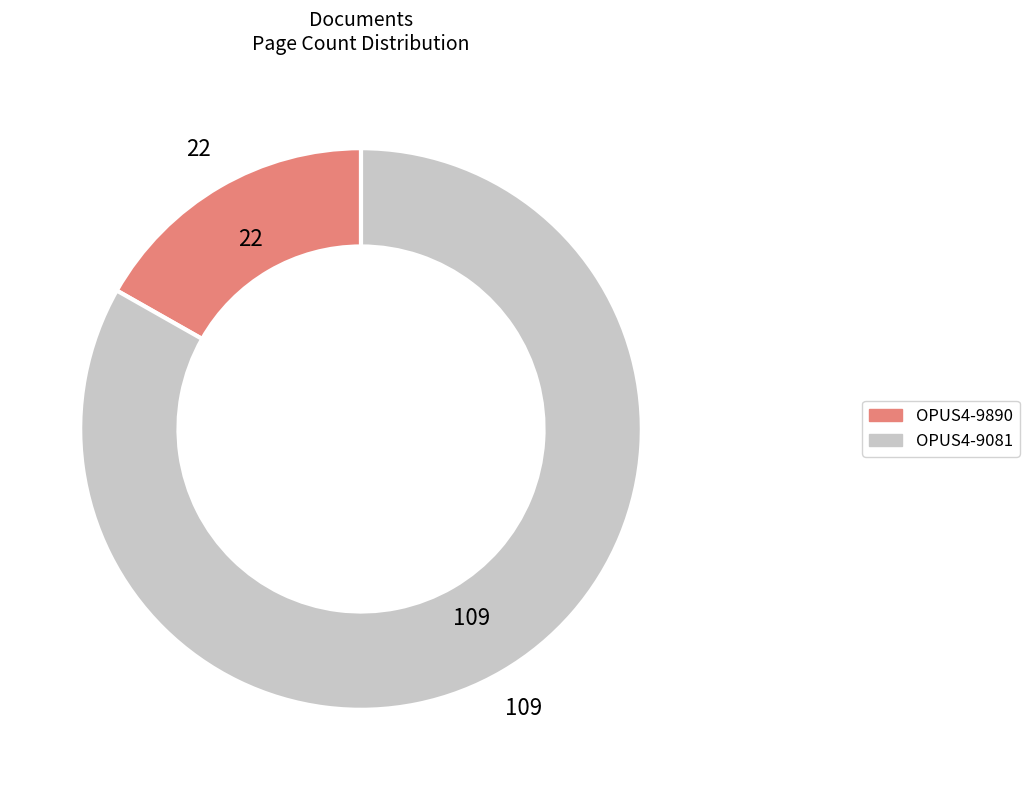

Combined, do OPUS4-9890 and OPUS4-9081 account for over 50%?

Yes